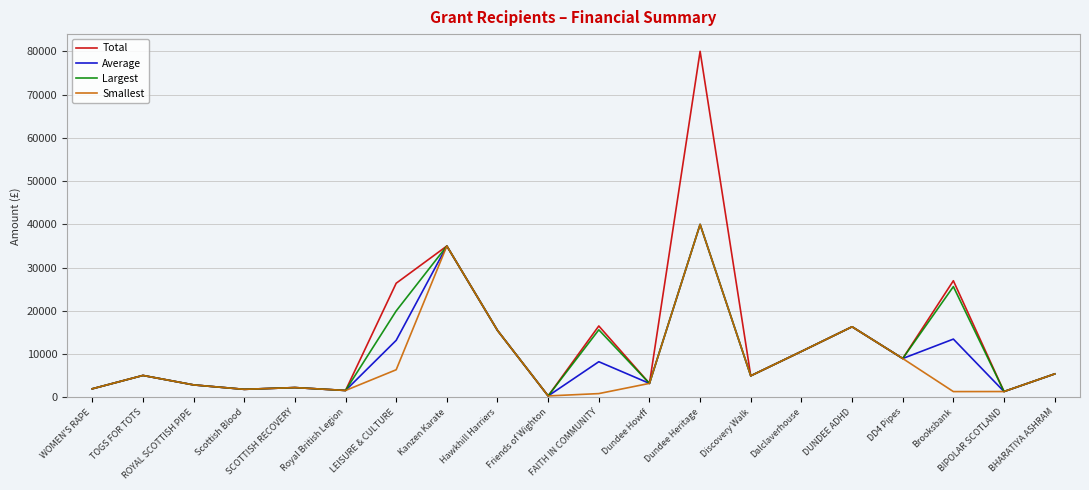

In Largest, how many points are higher than both neighbors (excluding endpoints)?

7